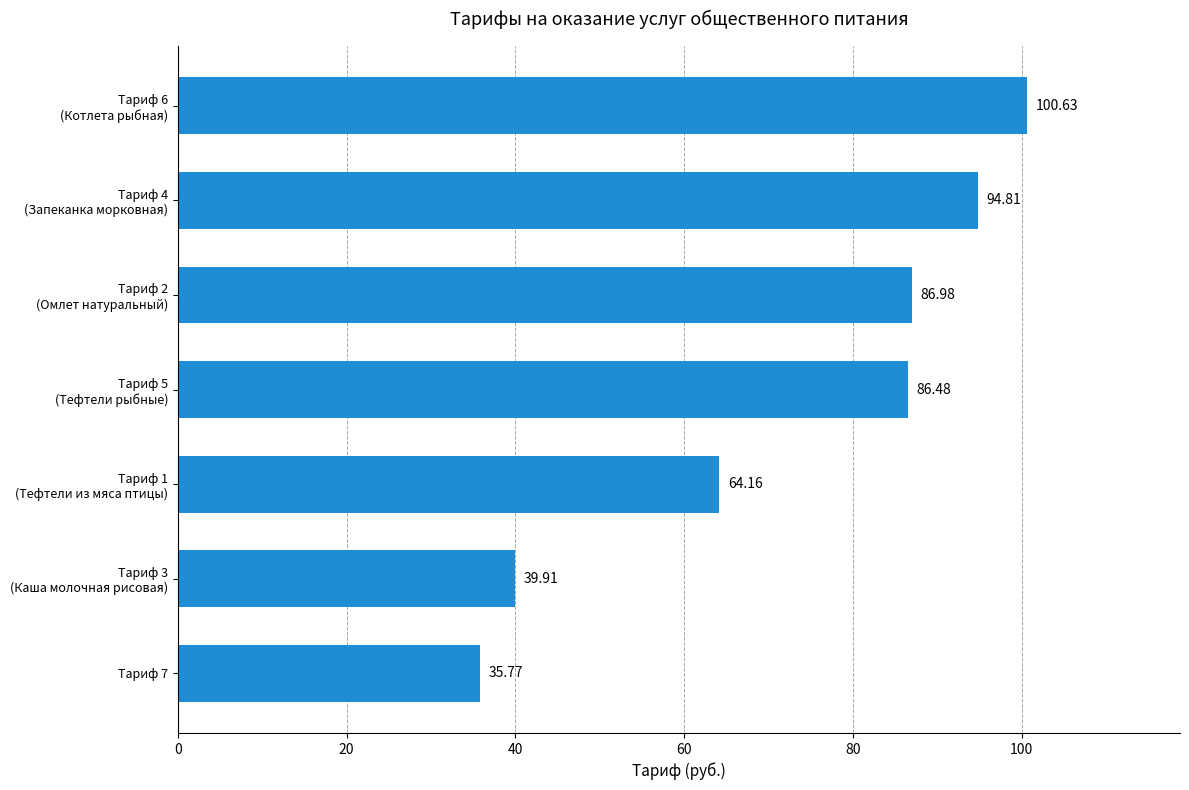

What is the difference between the maximum and minimum values?

64.9